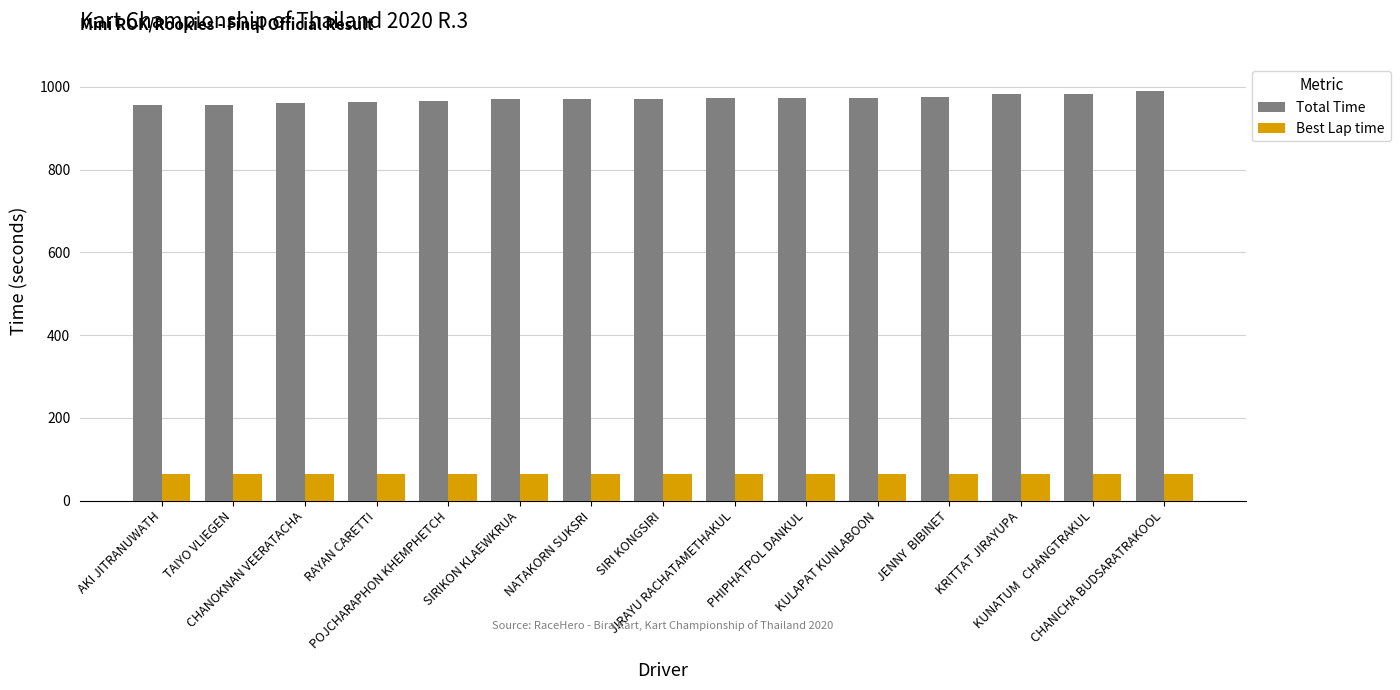

At how many categories does at least one series exceed 285?

15